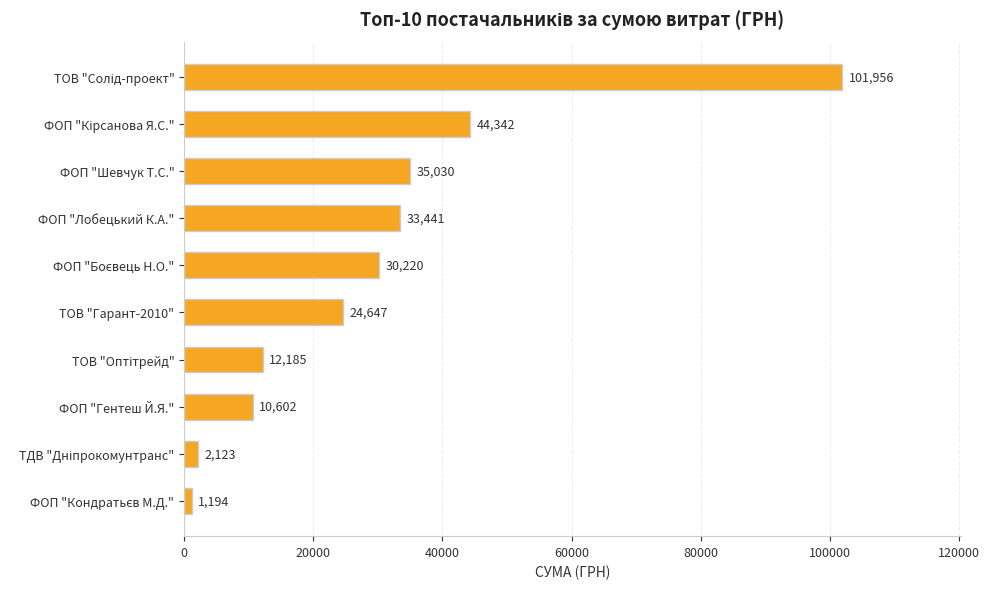

What is the sum of the values at ФОП "Гентеш Й.Я." and ФОП "Шевчук Т.С."?

45632.0